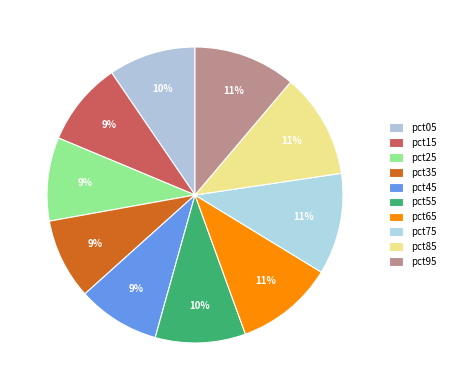

How many slices are in this pie chart?

10